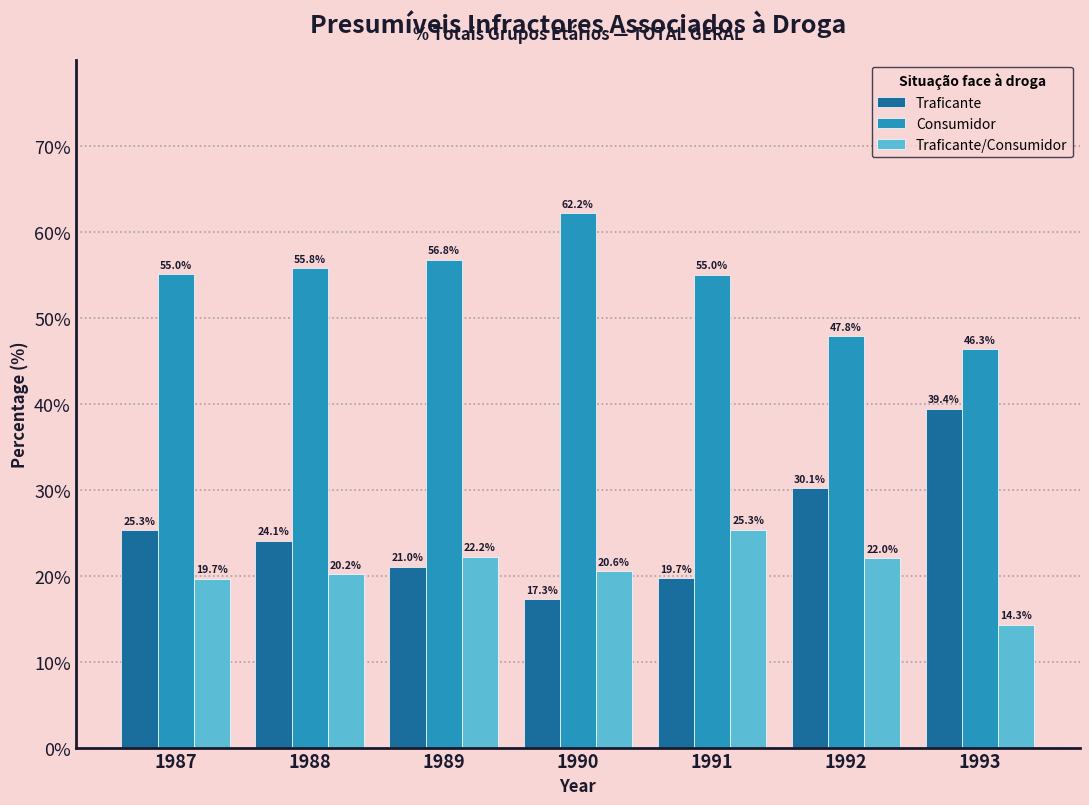

What is the total value across all series at 1989?

100.0